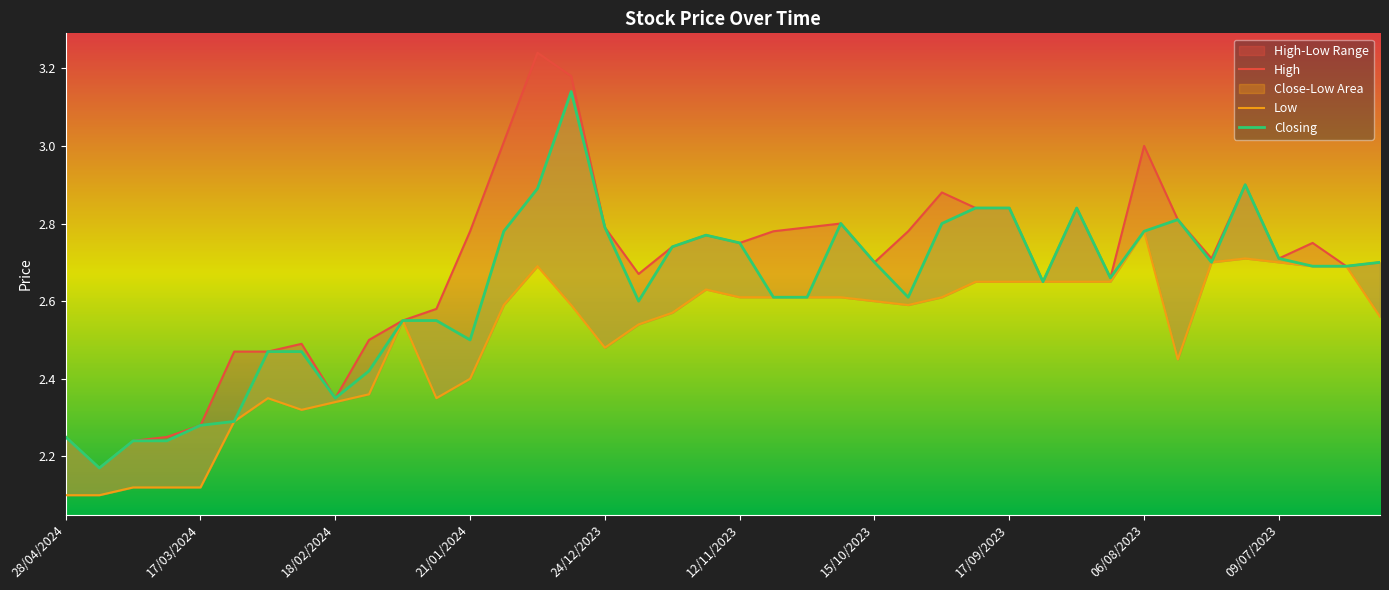

Which series changed the most between 24/12/2023 and 29?

Low